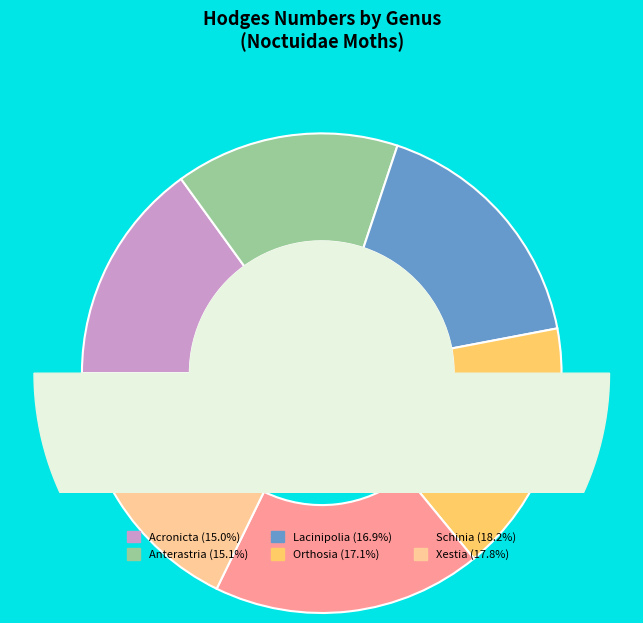

Does any single category account for the majority?

No